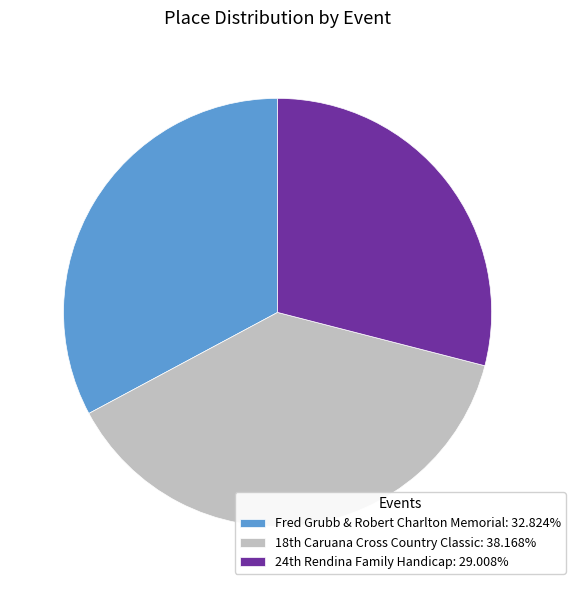

Which category has the smallest portion of the pie?

24th Rendina Family Handicap